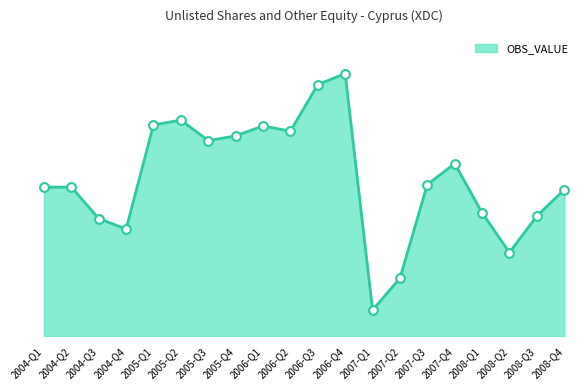

Approximately how many times larger is the value at 2008-Q2 compared to 2004-Q1?

0.6